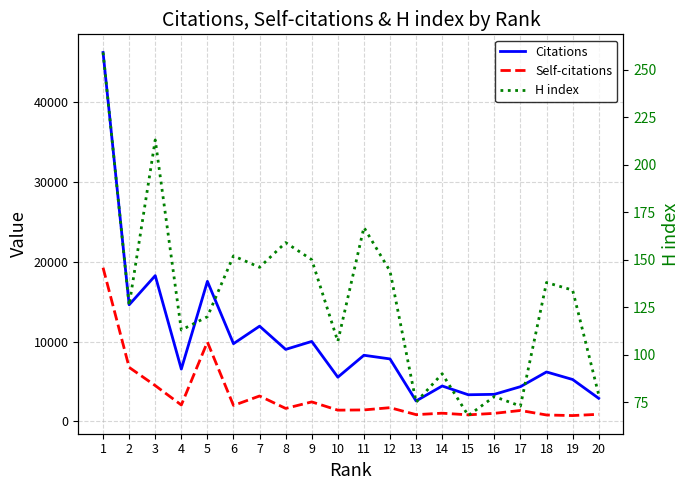

True or false: H index and Citations intersect in this chart.

False